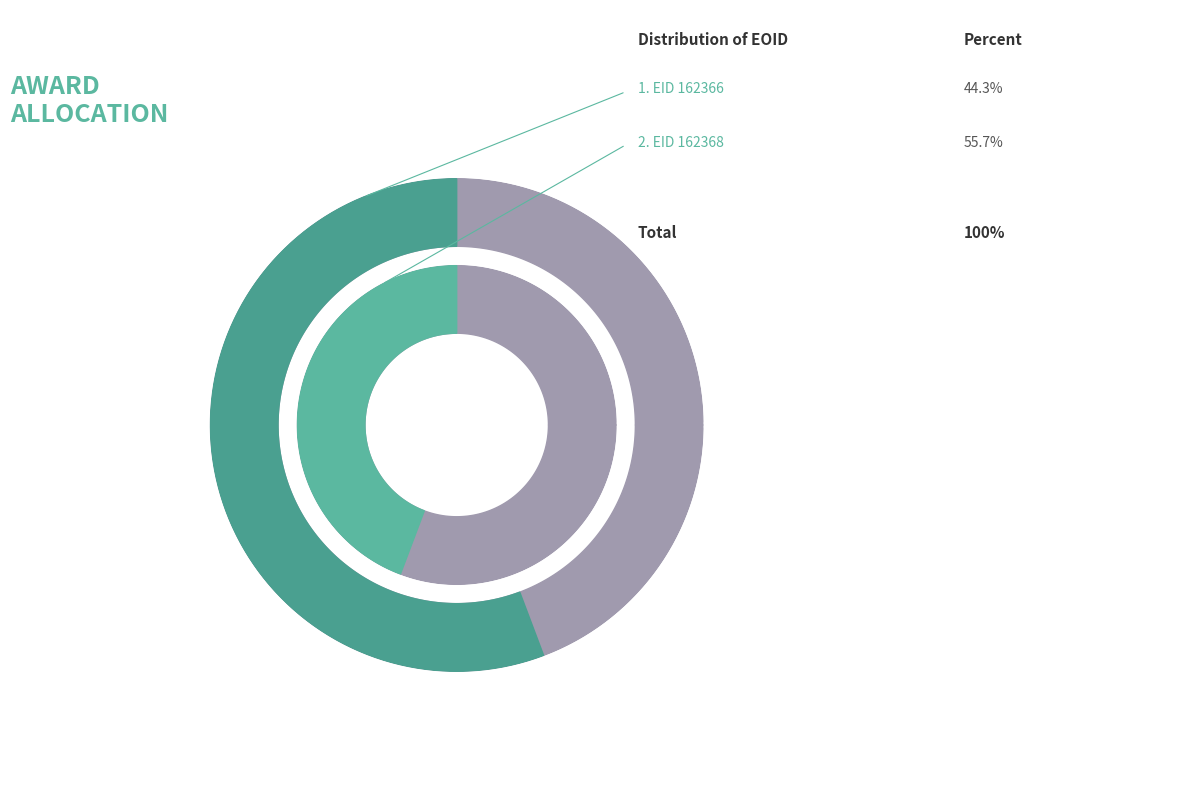

To the nearest percent, what portion does 162366 represent?

44%